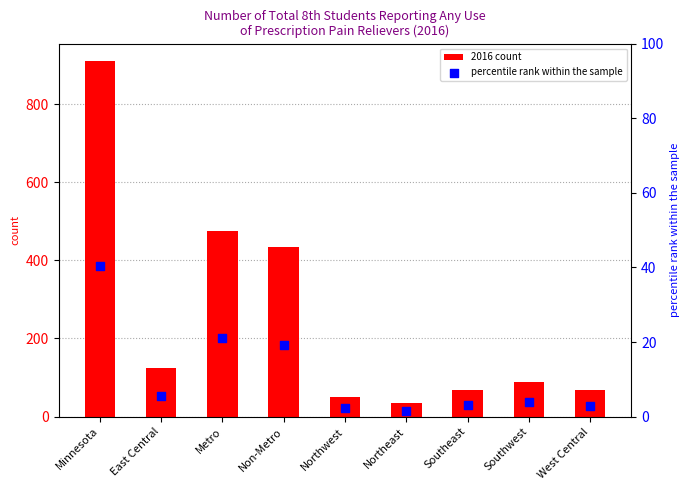

Which series has the largest total across all categories?

2016 count